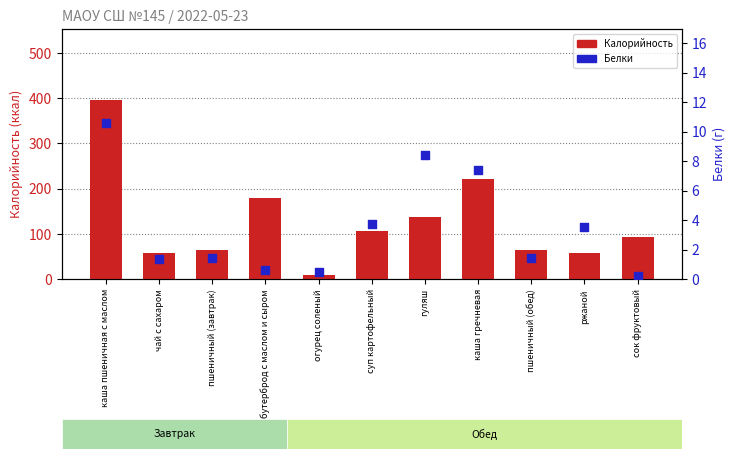

Which series contains the lowest Y value?

Белки